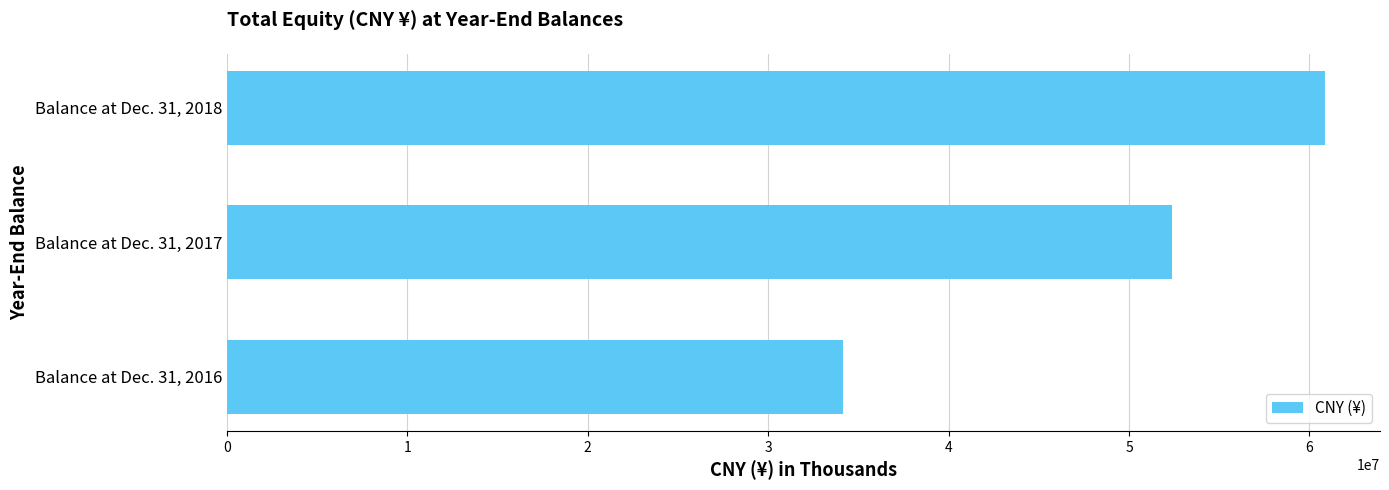

What is the sum of all values?

147418425